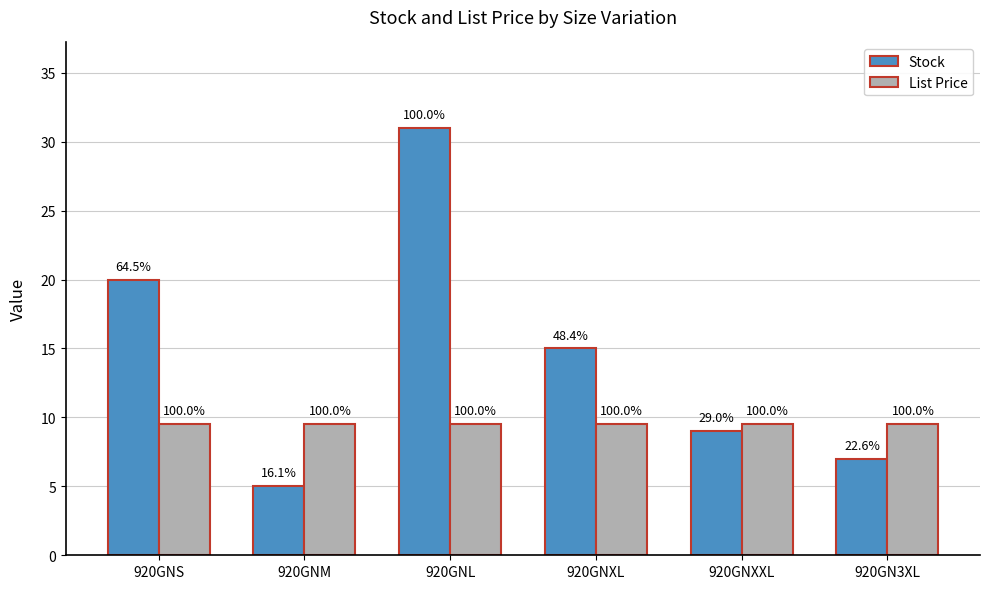

How many bars are there in each group?

2